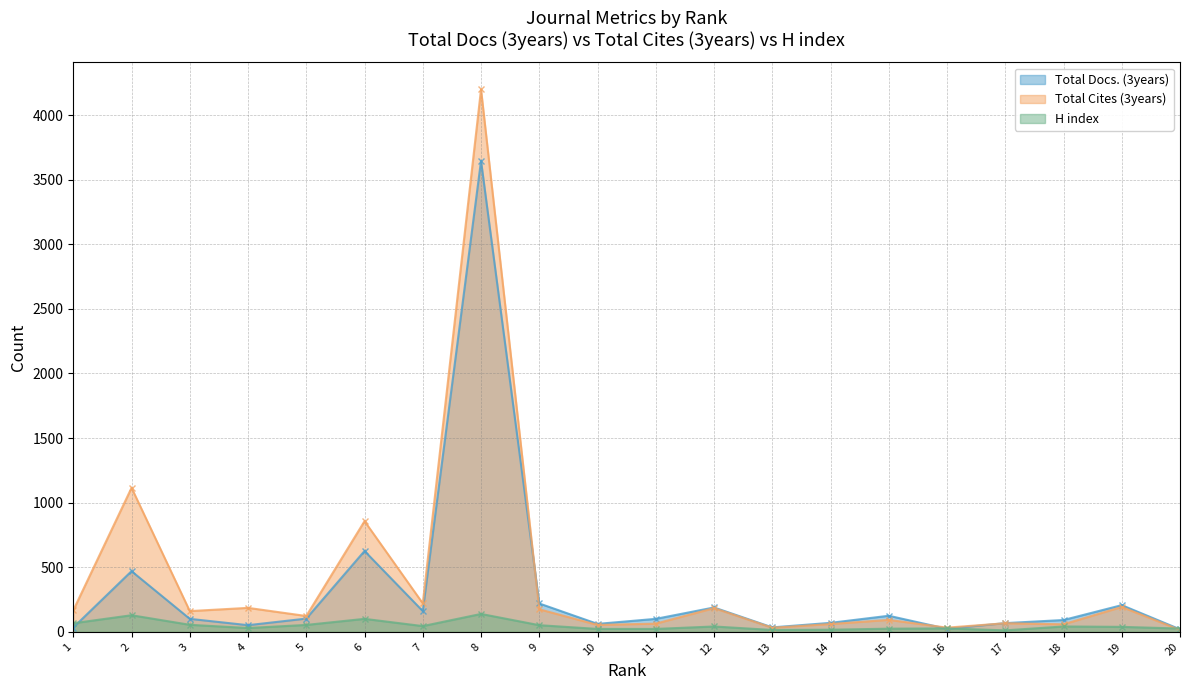

How many intersections are there between Total Cites (3years) and H index?

1